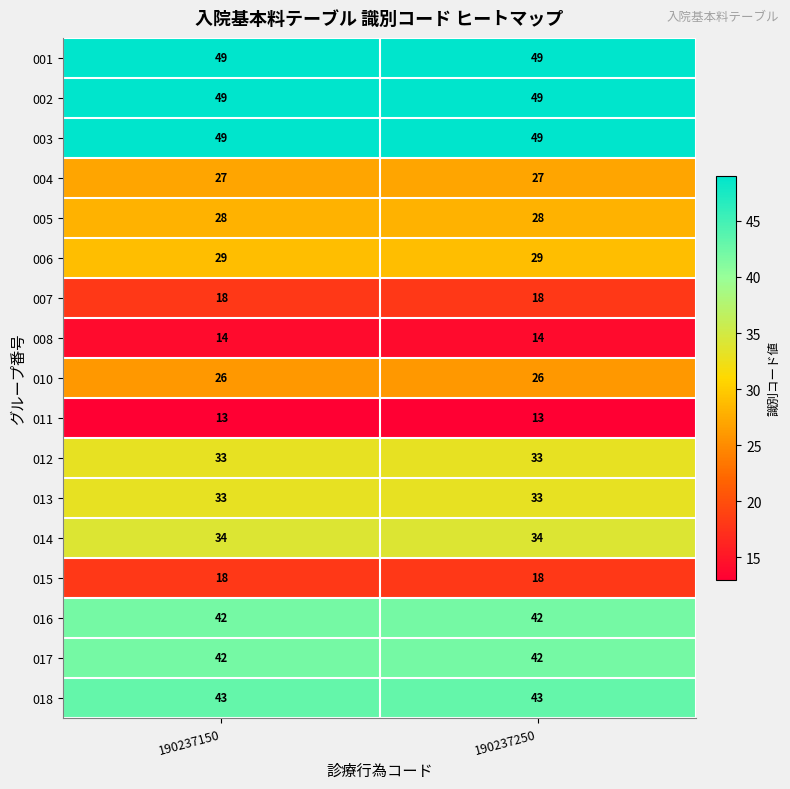

What is the average value of the 018 series?

43